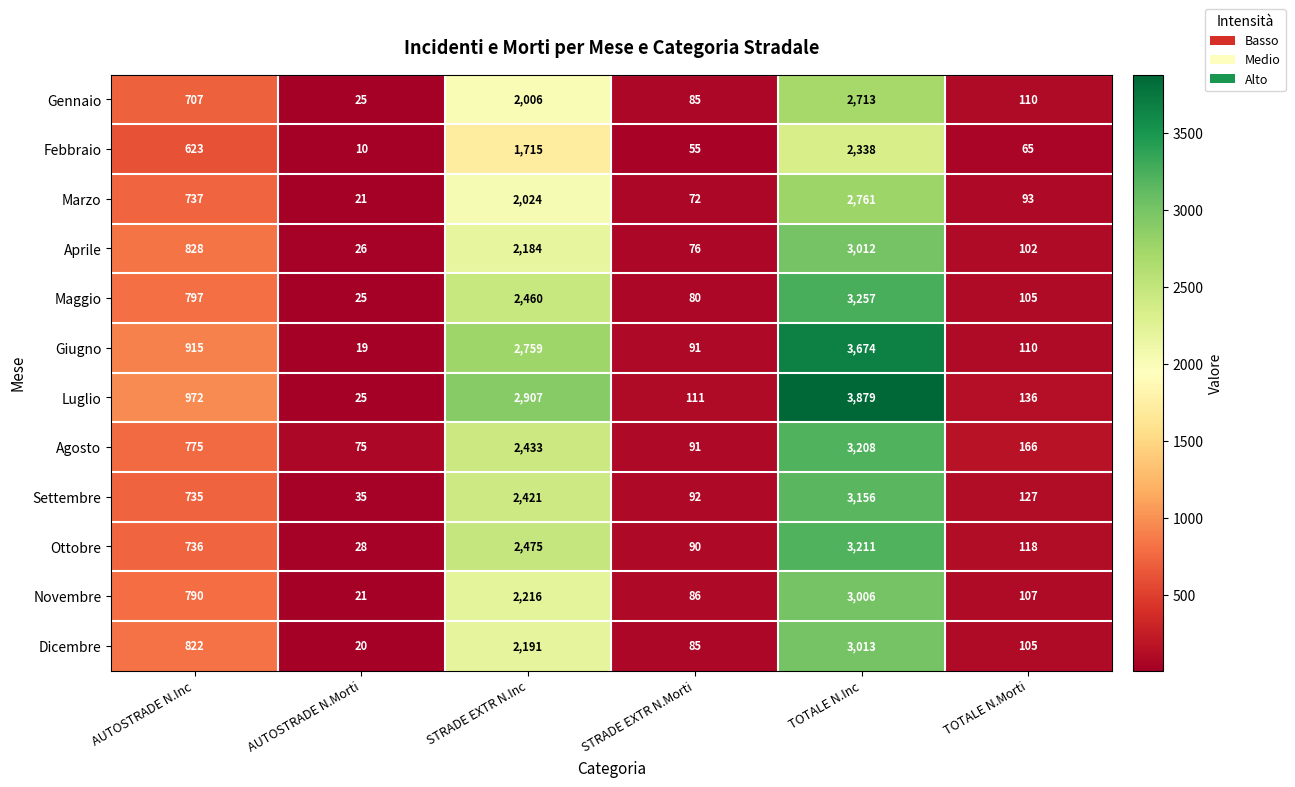

What is the maximum value shown in the chart?

3879